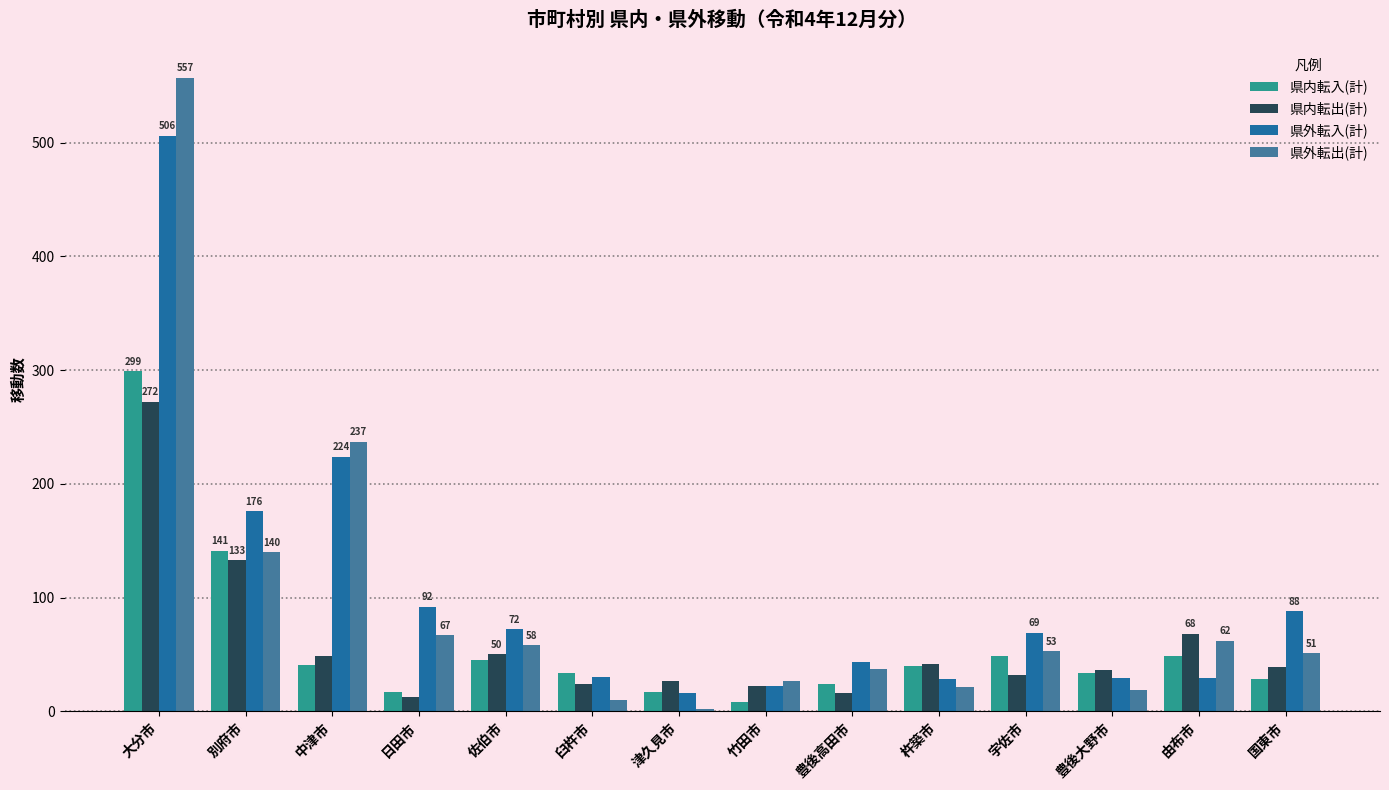

What is the maximum value for 県内転出(計)?

272